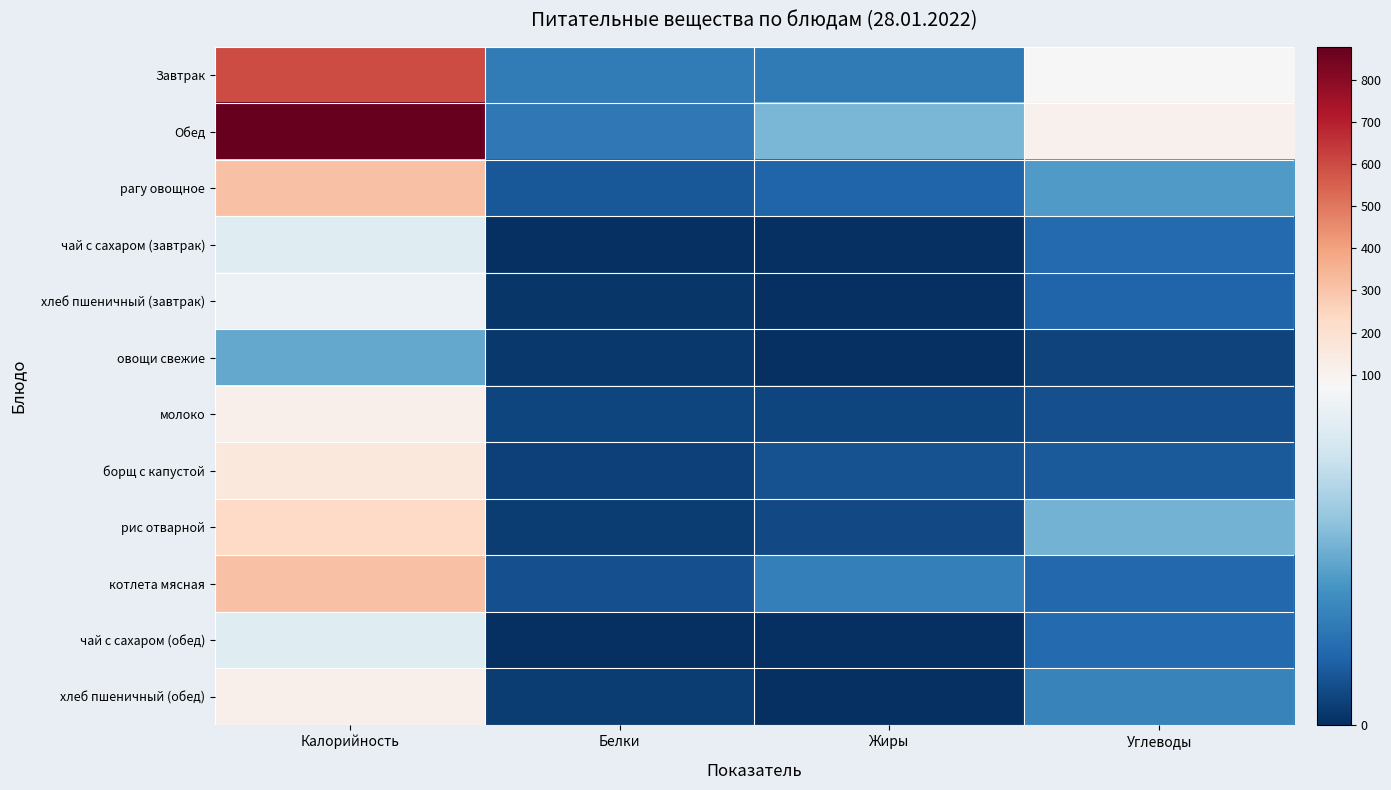

Which series has the largest total across all categories?

Обед